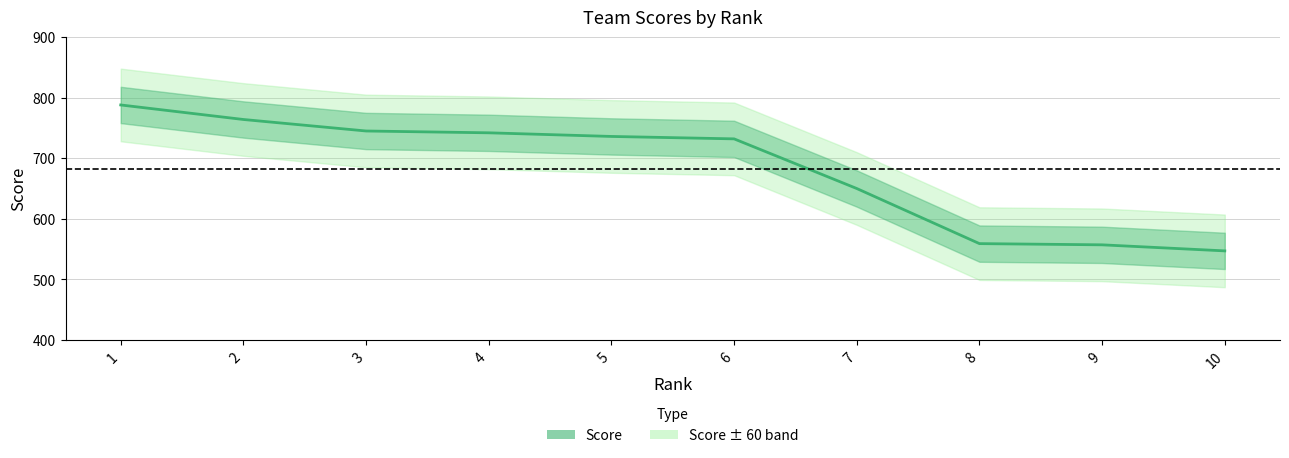

List the labels in order of value, largest first.

1, 2, 3, 4, 5, 6, 7, 8, 9, 10